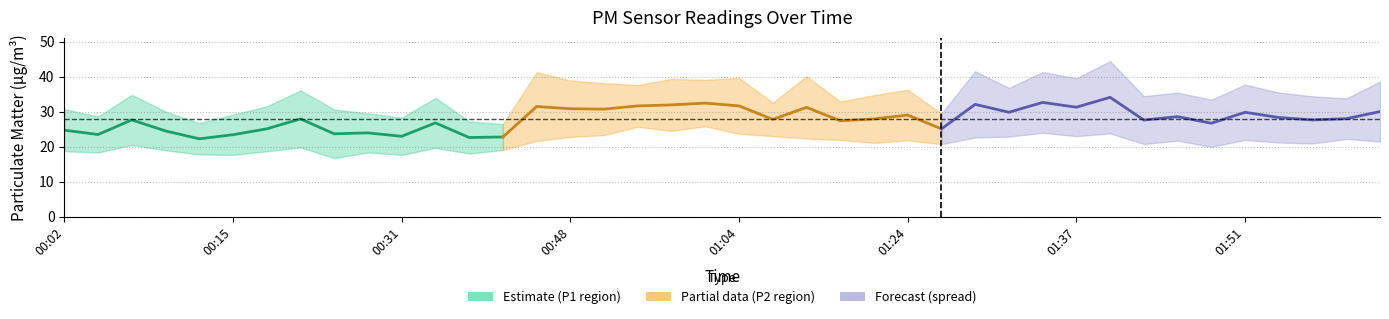

True or false: P1 and P2 intersect in this chart.

False